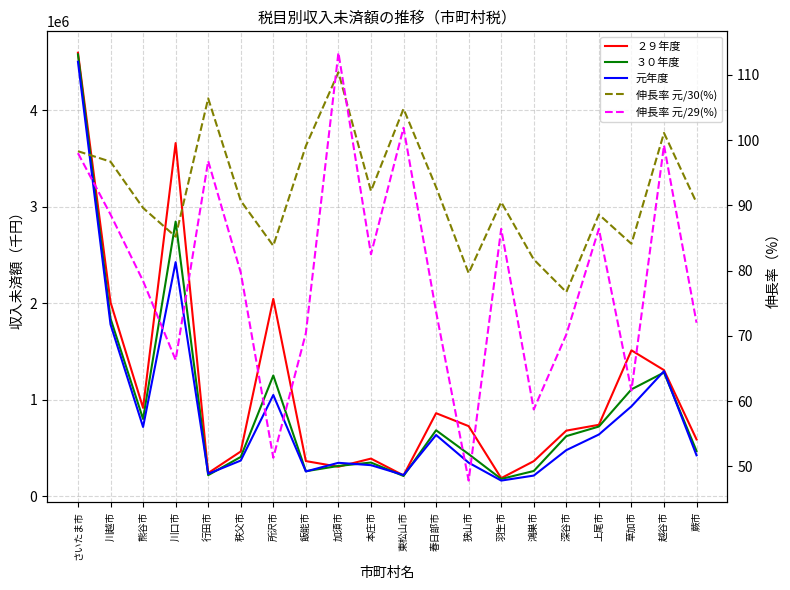

What is the sum of all 伸長率 元/29(%) values?

1583.3